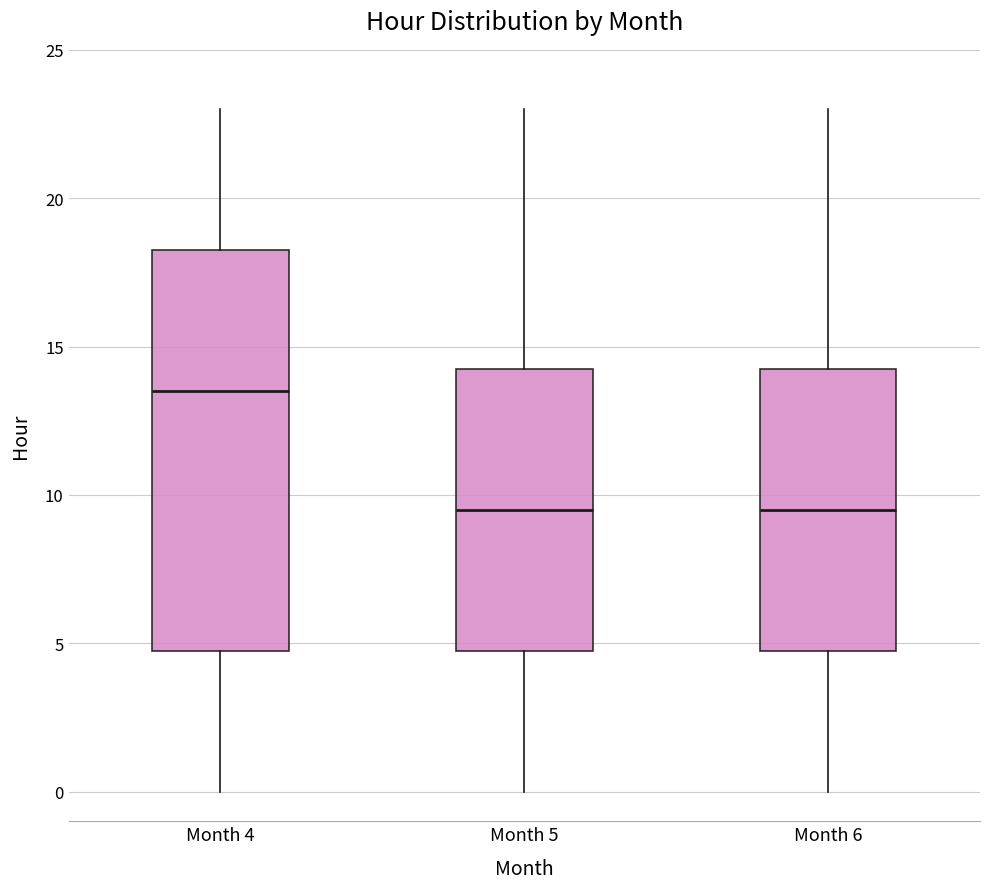

Comparing the boxes themselves (not the whiskers), which one is the tallest?

Month 4